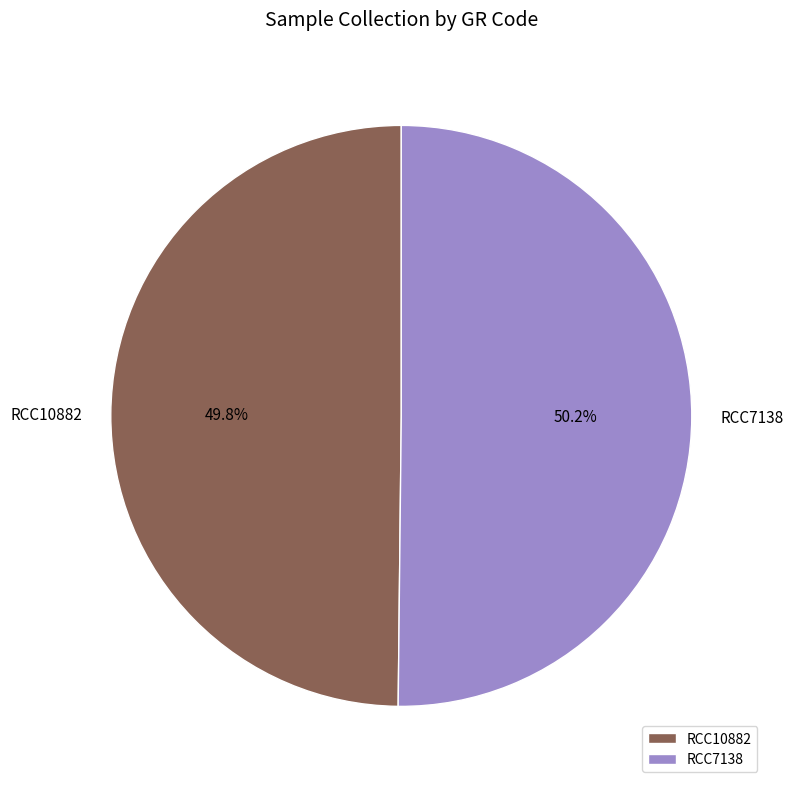

Combined, what portion of the pie is RCC7138 and RCC10882?

100.0%